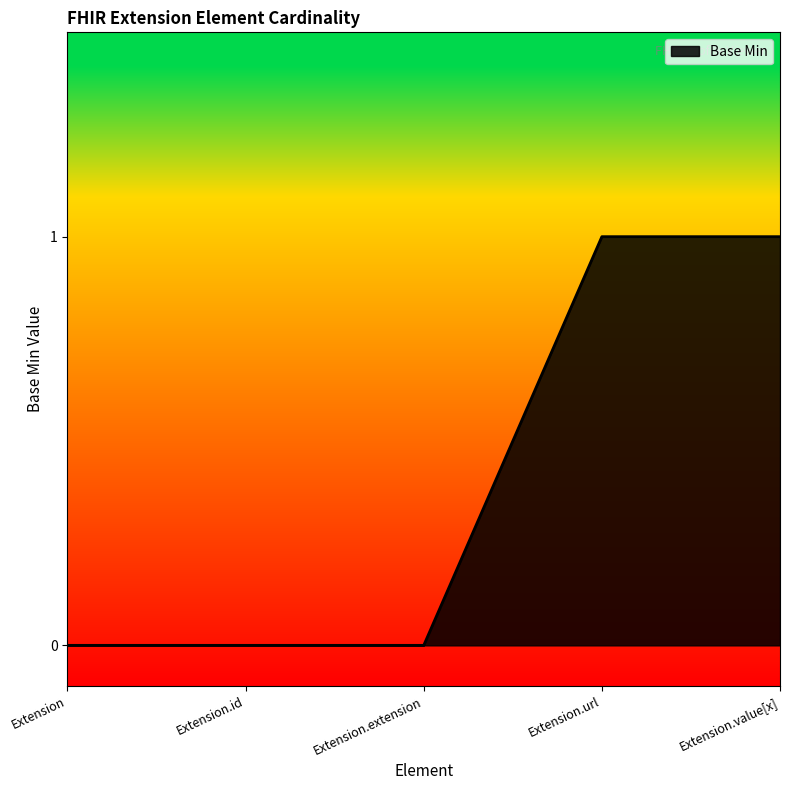

Is it true that the value at Extension.extension is 0?

True